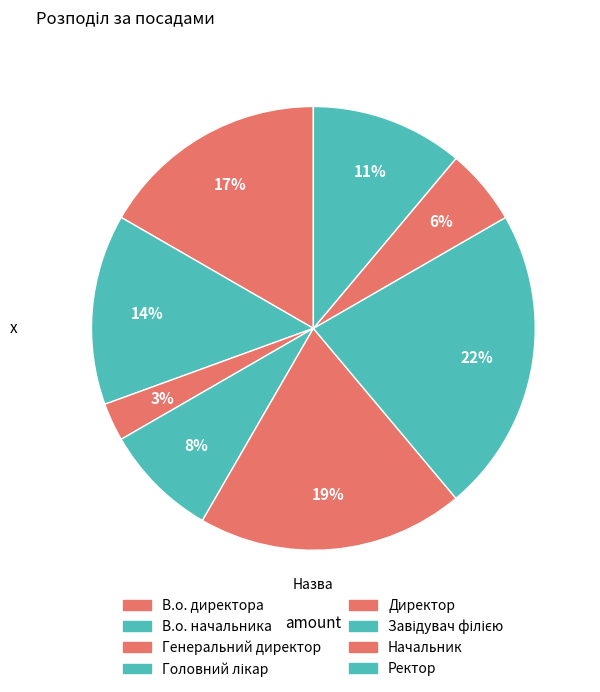

How many slices are in this pie chart?

8